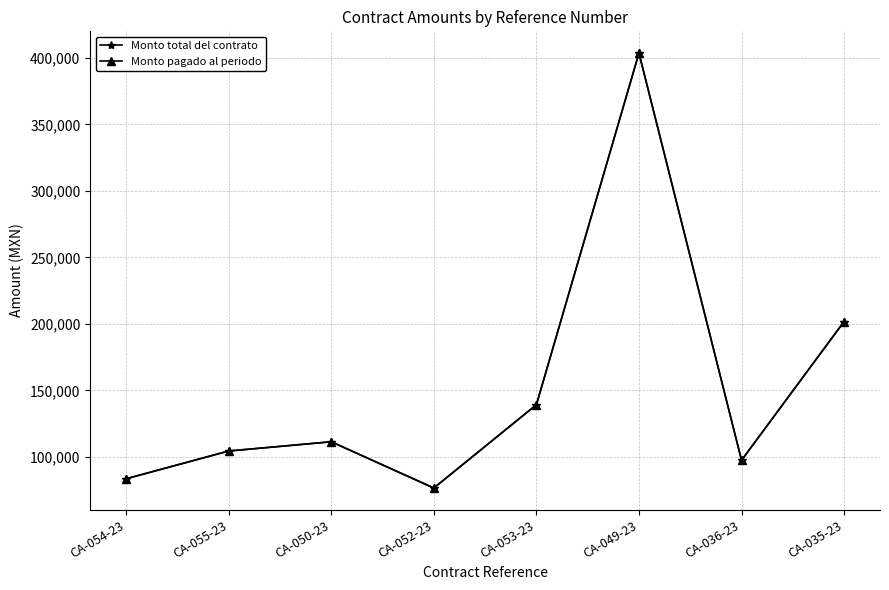

Which series has the widest spread of values?

Monto total del contrato